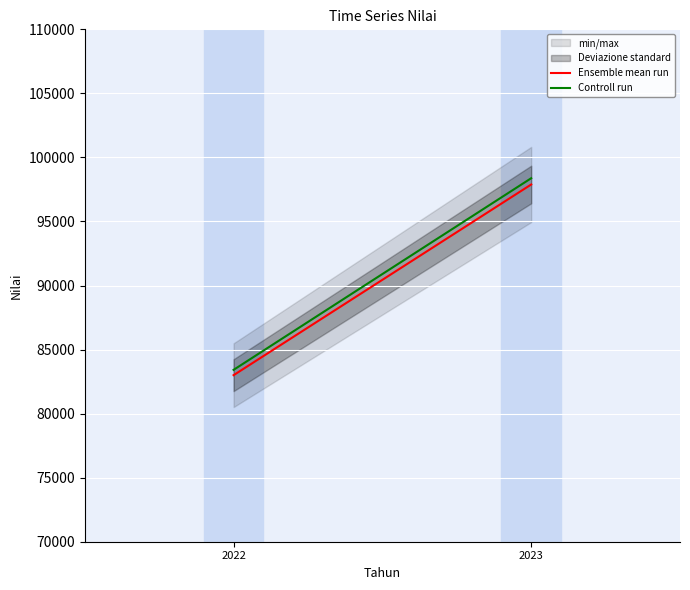

What is the sum of the Ensemble mean run values at 2023 and 2022?

180889.0